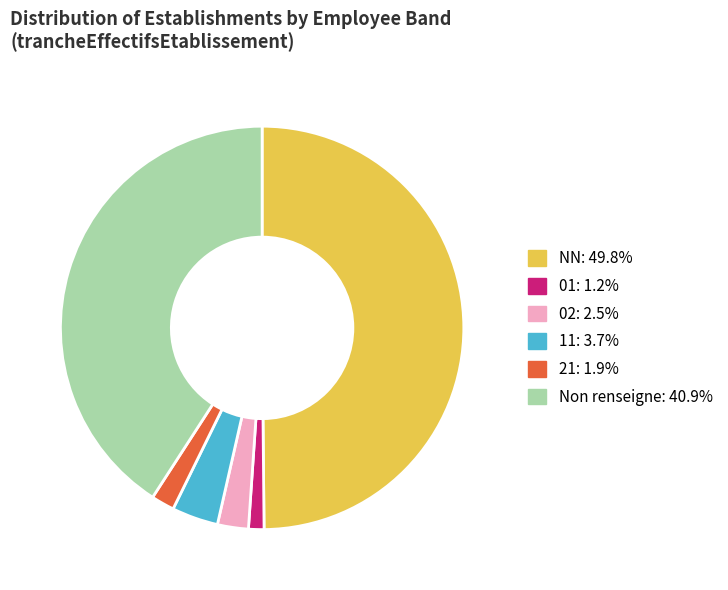

How many slices are in this pie chart?

6